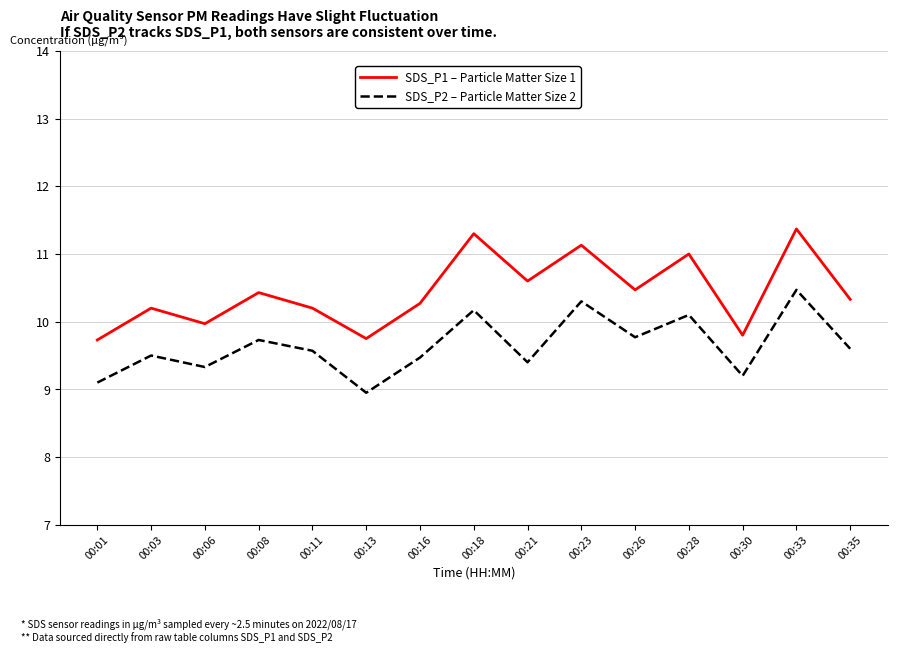

What is the sum of the SDS_P1 – Particle Matter Size 1 values at 00:01 and 00:35?

20.1